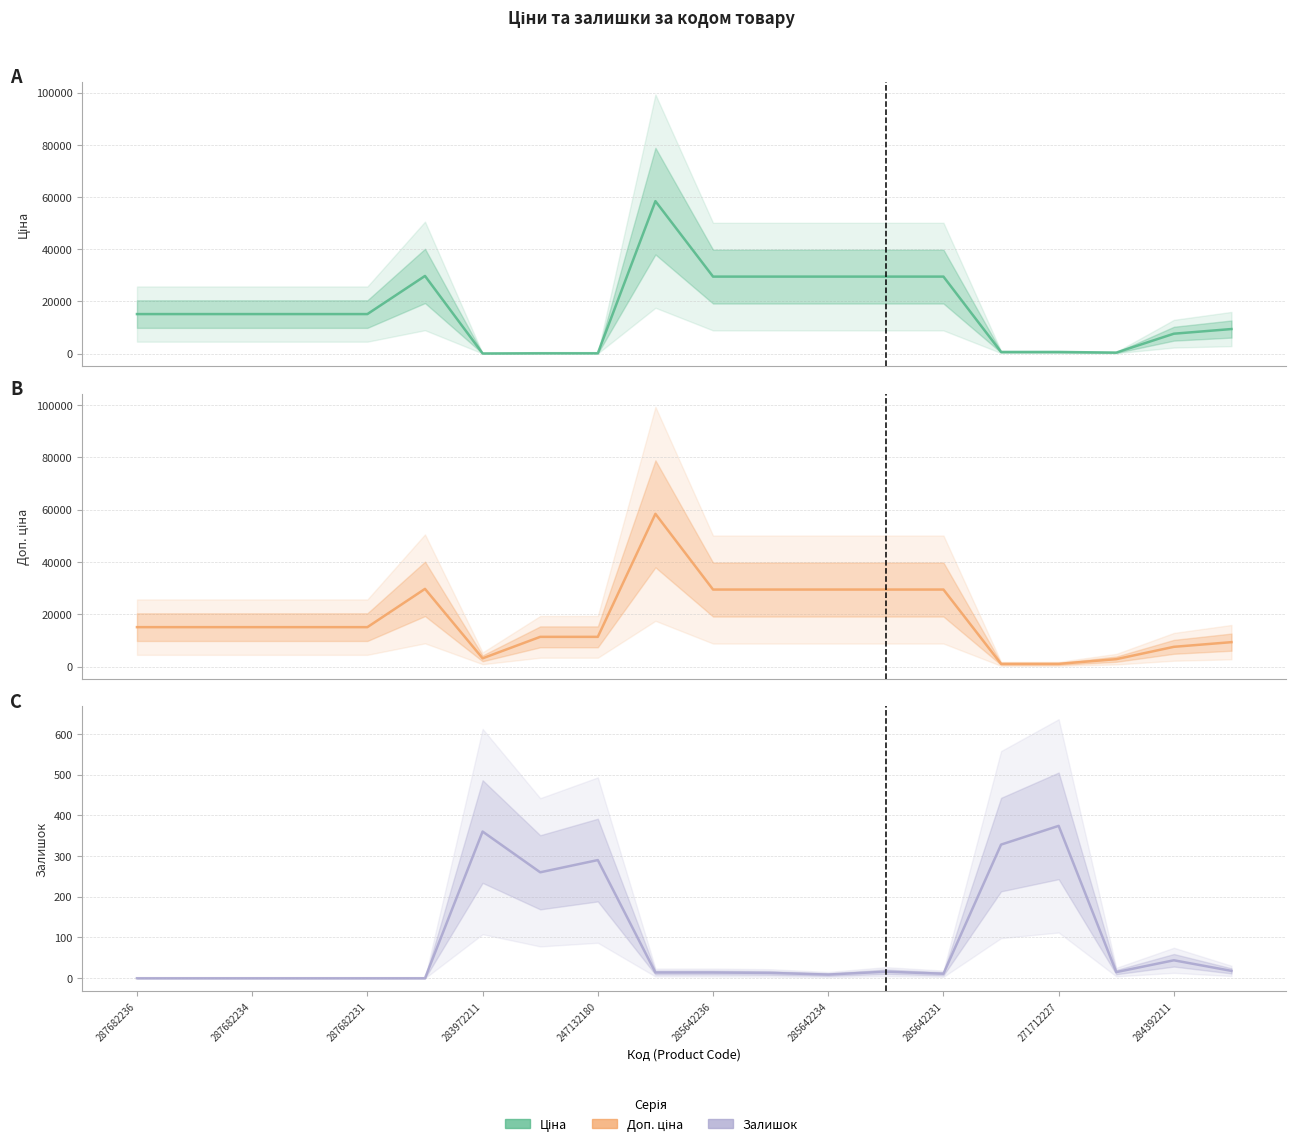

Rank the series by their maximum value, from lowest to highest.

Залишок, Ціна, Доп. ціна